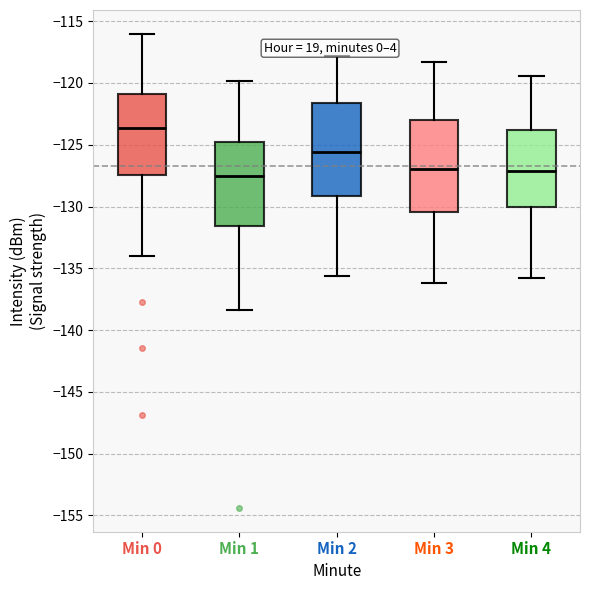

Which box has the highest median line?

Min 0